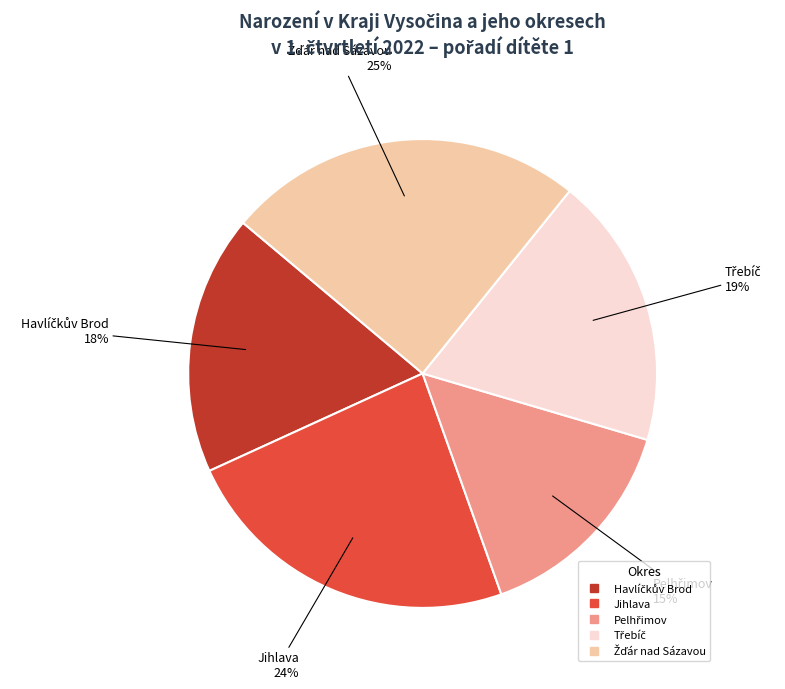

Is there any slice that represents more than half of the pie?

No